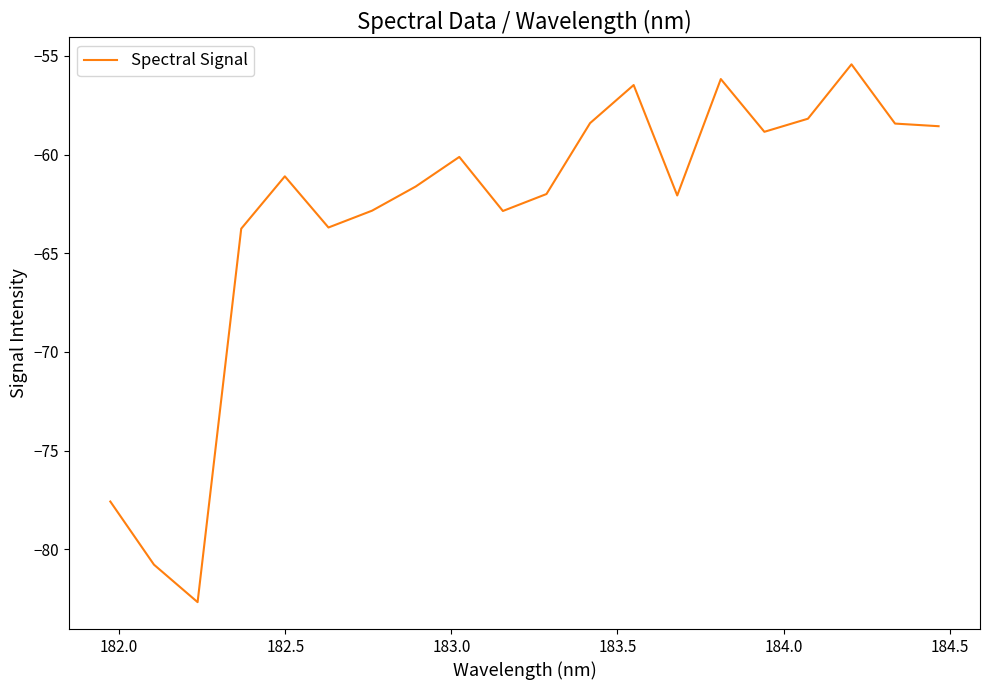

What is the minimum value shown in the chart?

-82.7